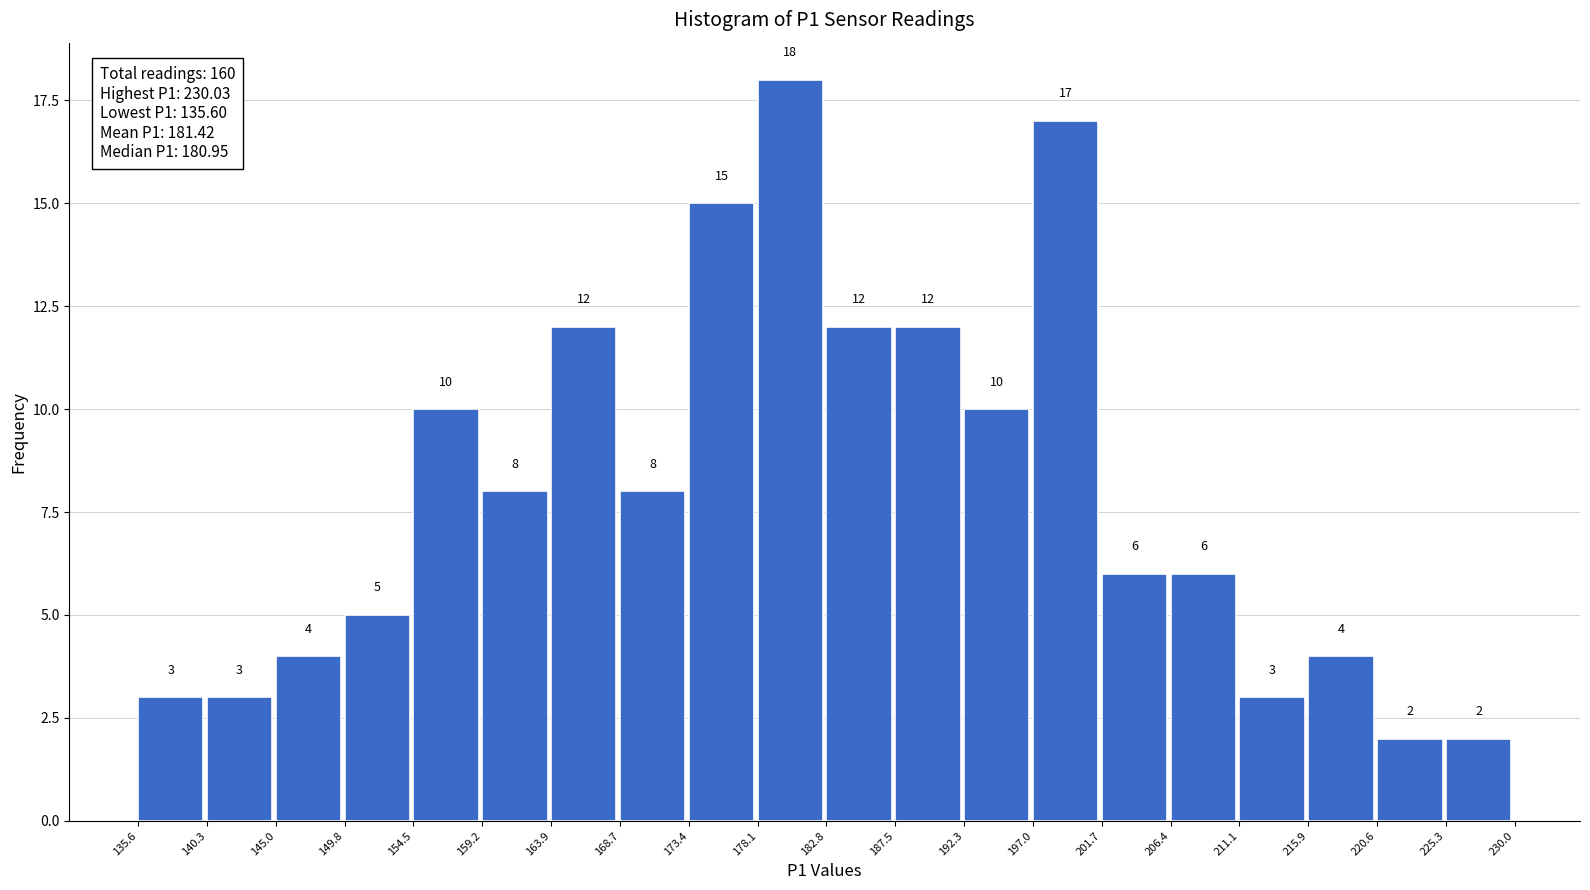

What is the height of the bar covering 168.7 to 173.4 on the x-axis?

8